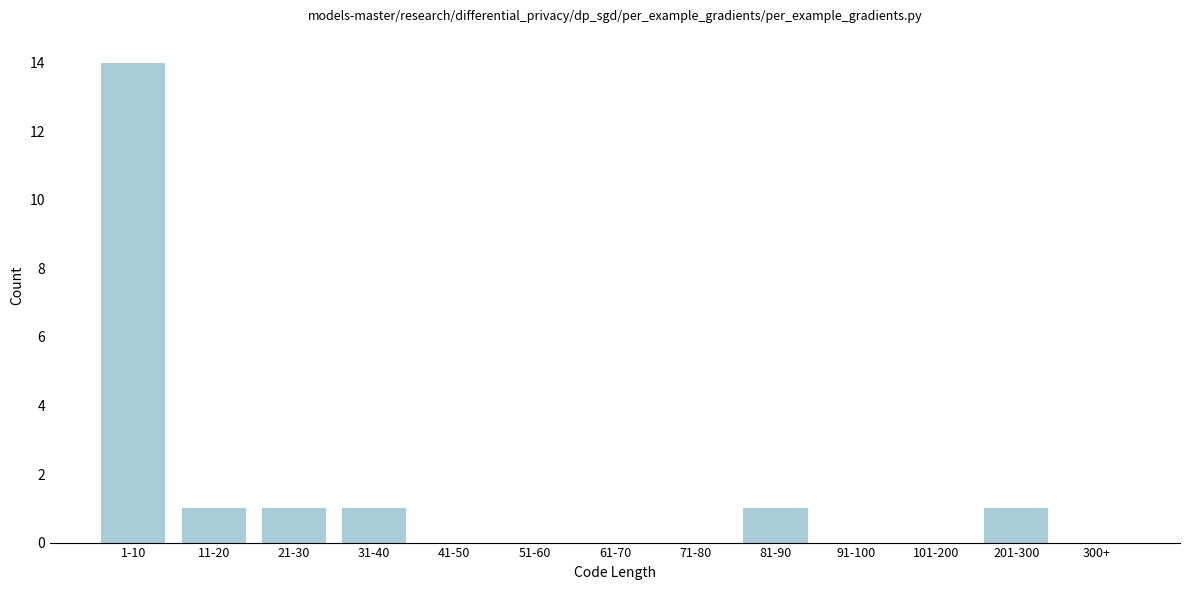

Reading left to right, list all the values displayed in this chart.

1-10=14	11-20=1	21-30=1	31-40=1	41-50=0	51-60=0	61-70=0	71-80=0	81-90=1	91-100=0	101-200=0	201-300=1	300+=0